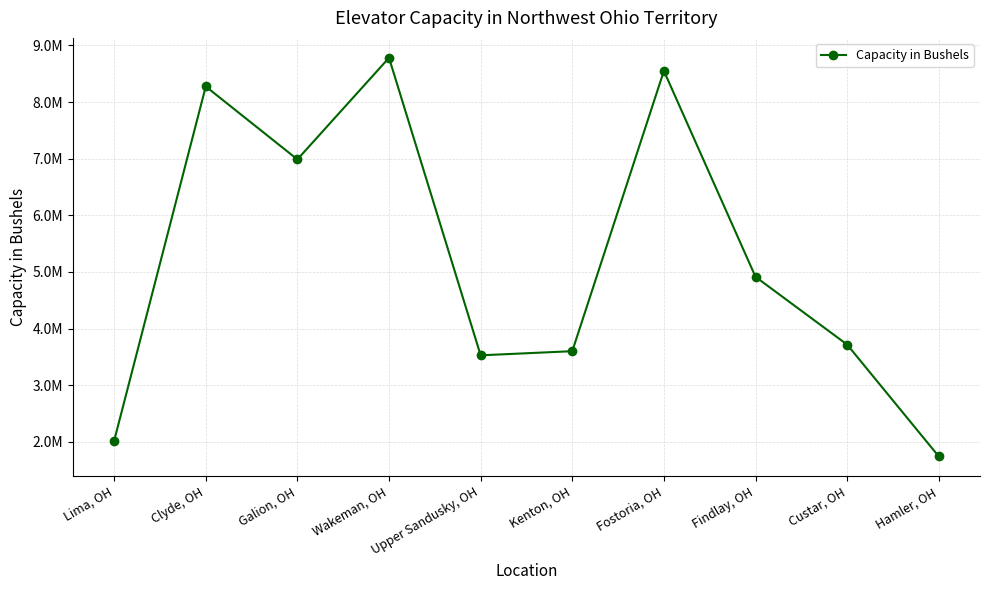

What is the minimum value shown in the chart?

1743000